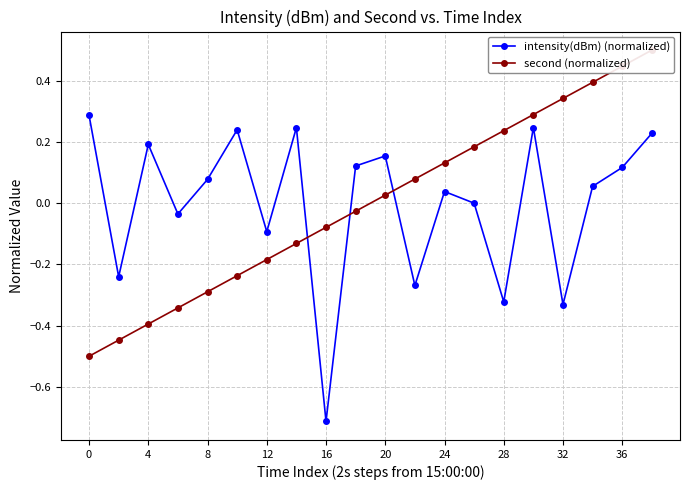

At how many categories does at least one series exceed 0?

16